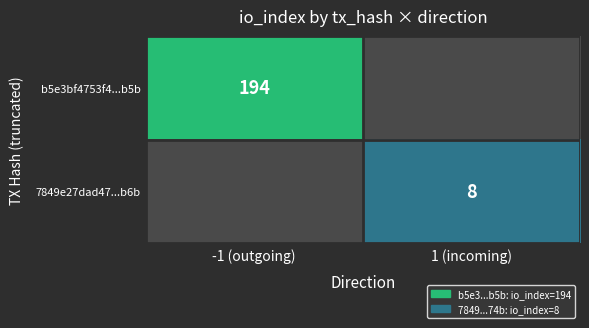

At how many categories does at least one series exceed 50?

1